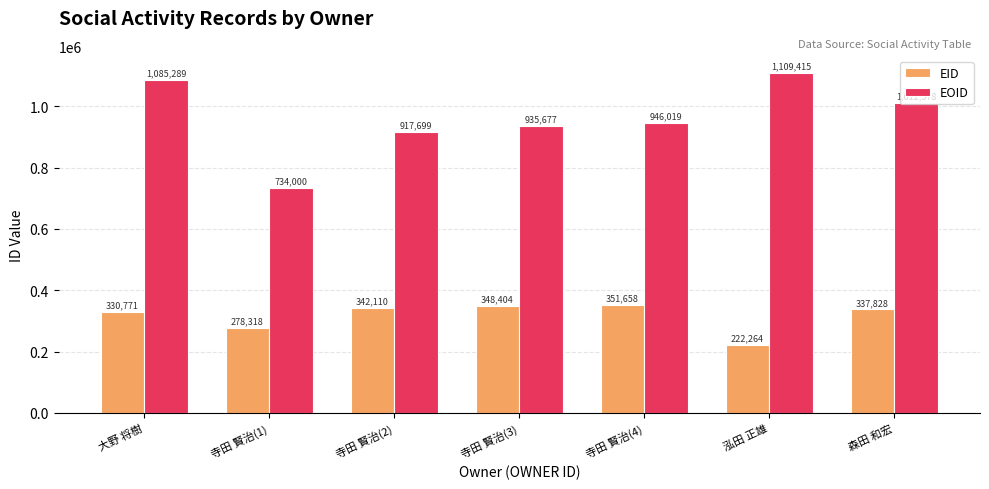

Is the value of EOID at 大野 将樹 greater than the value of EID at 大野 将樹?

Yes